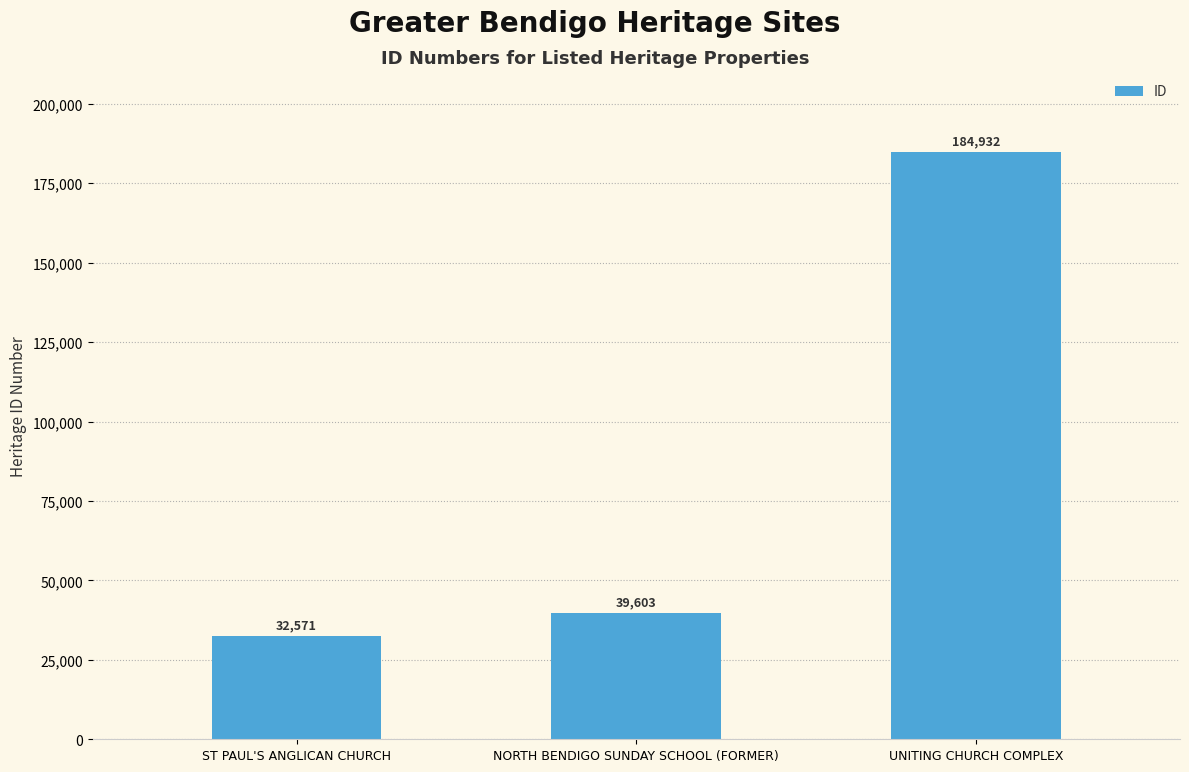

Rank the categories by value from lowest to highest.

ST PAUL'S ANGLICAN CHURCH, NORTH BENDIGO SUNDAY SCHOOL (FORMER), UNITING CHURCH COMPLEX